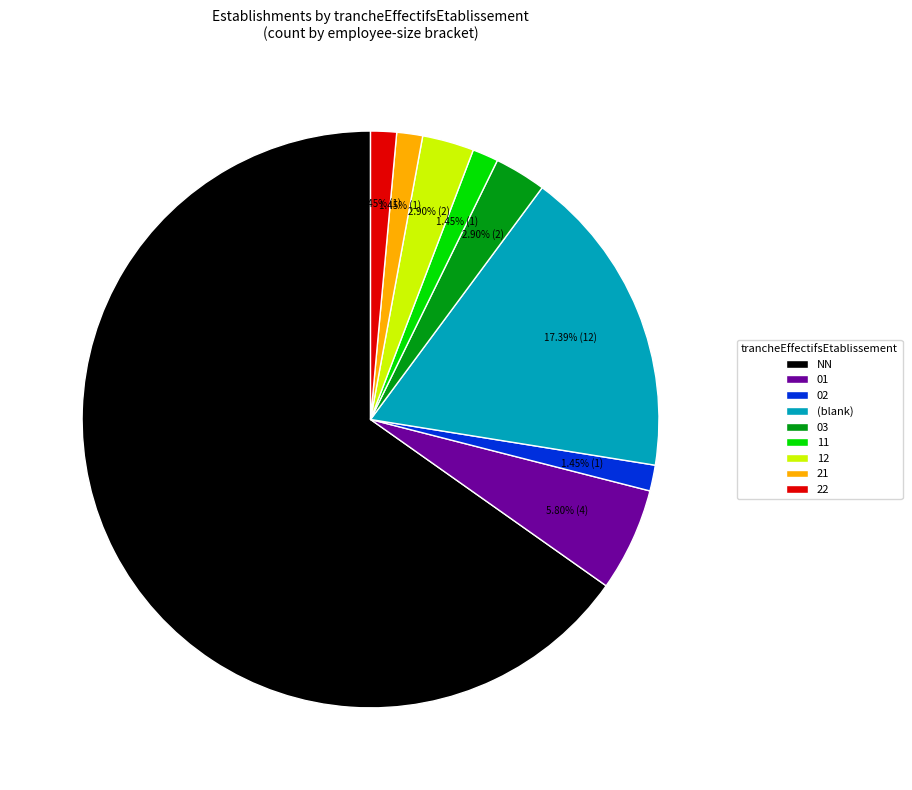

To the nearest percent, what is the difference between the largest and smallest slice percentages?

64%